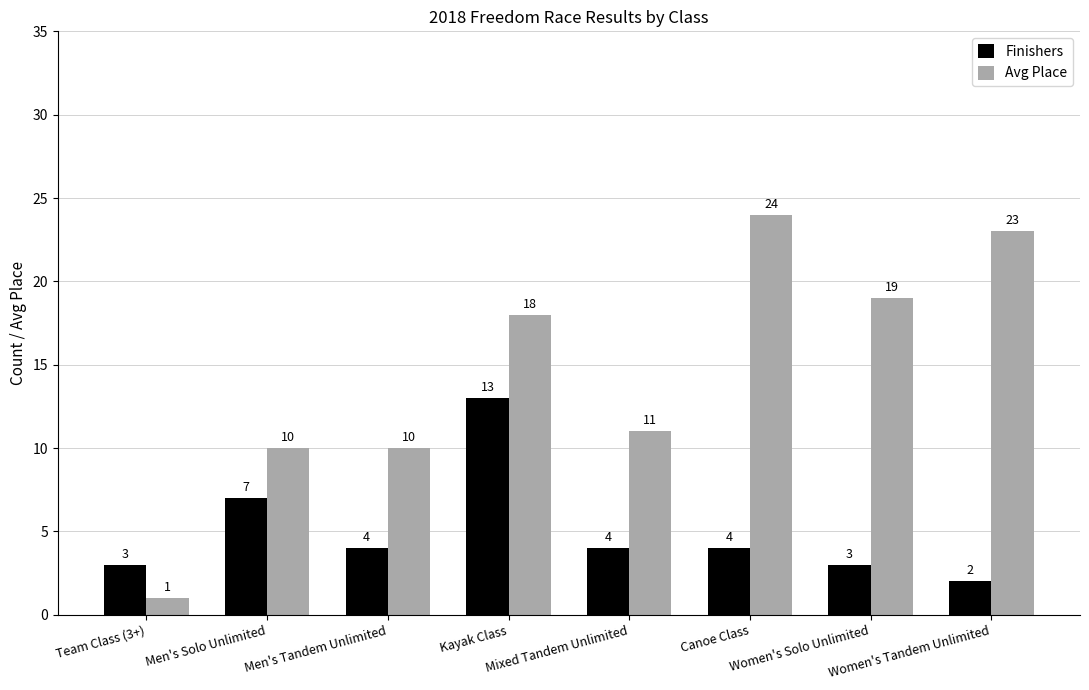

Which series changed the most between Kayak Class and Canoe Class?

Finishers